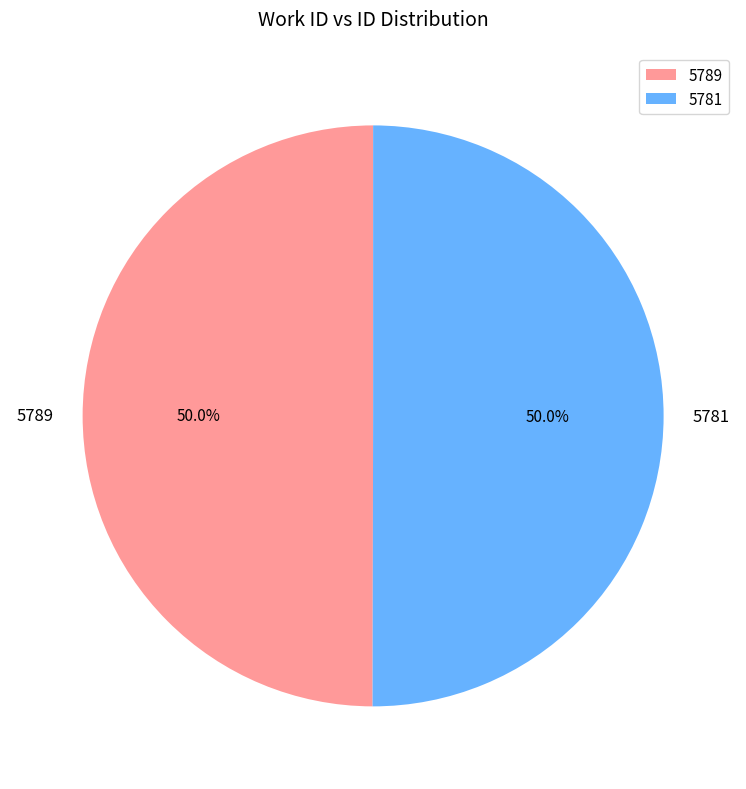

To the nearest percent, what is the average slice percentage?

50%